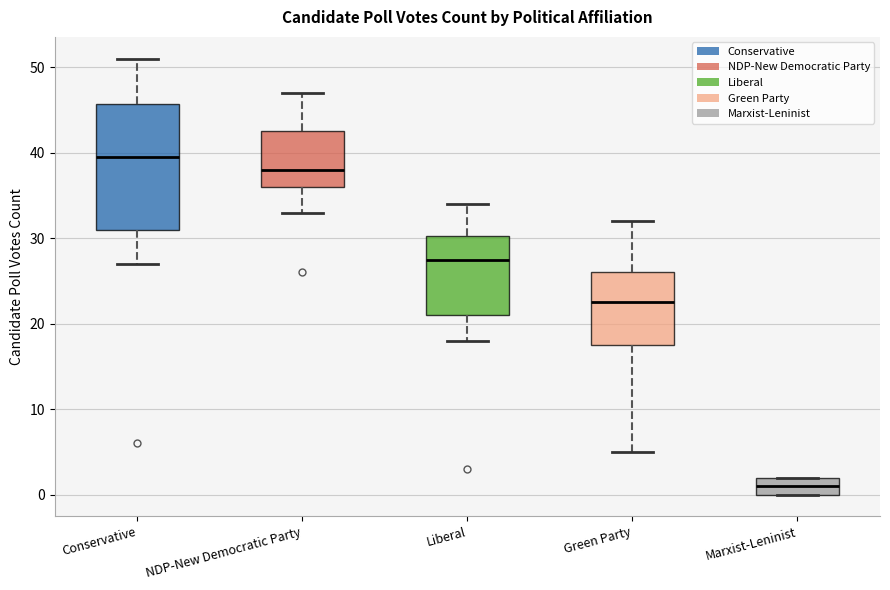

Which box is the tallest, from its lower edge to its upper edge?

Conservative